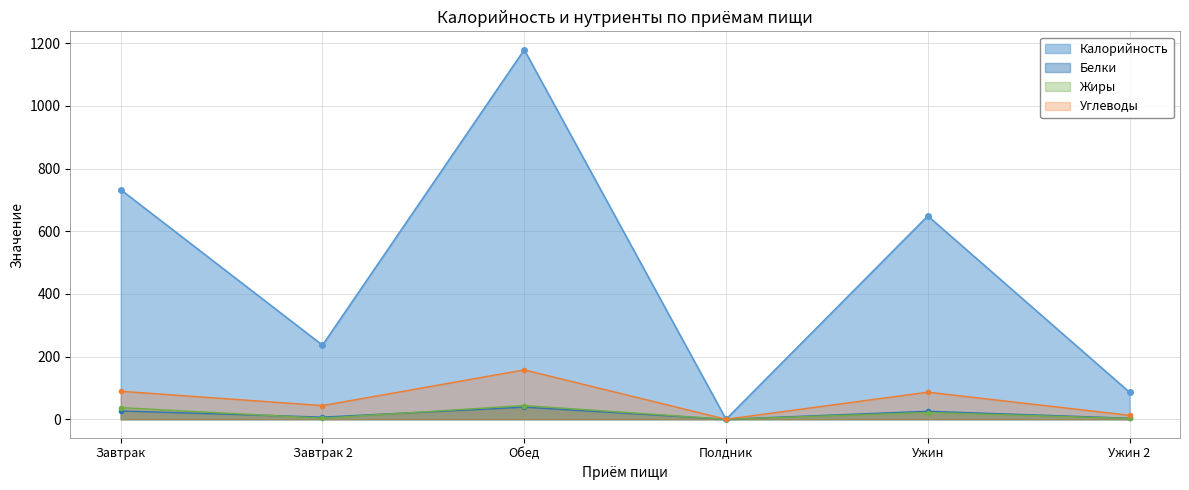

What is the label of the 2nd point from the right?

Ужин